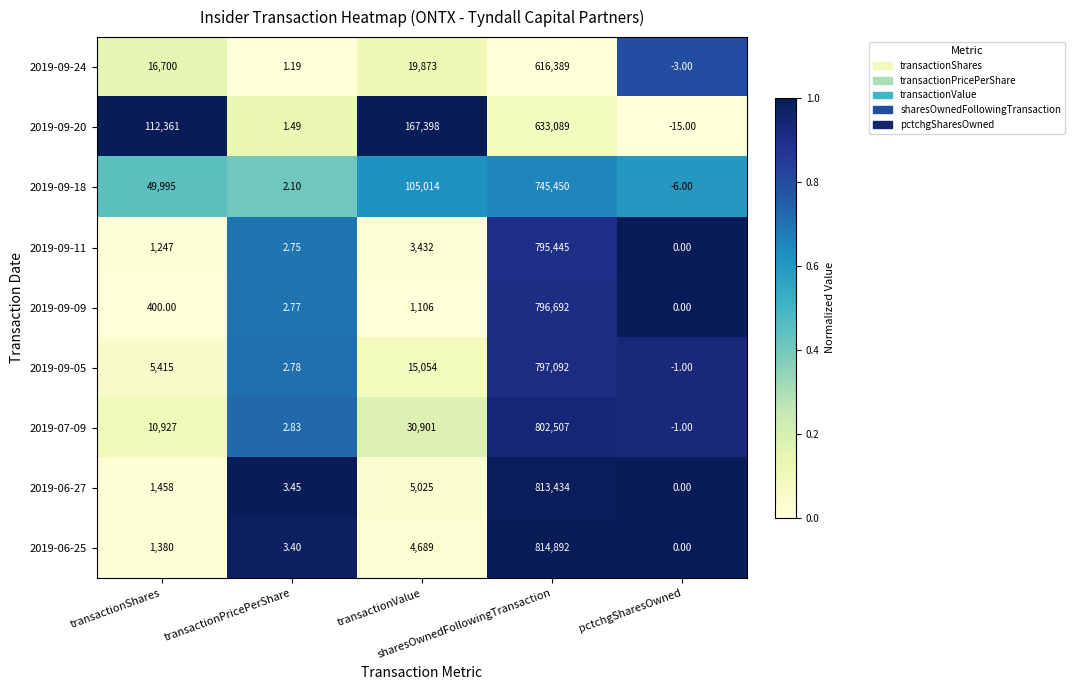

Which series has the largest range (max minus min)?

2019-06-25